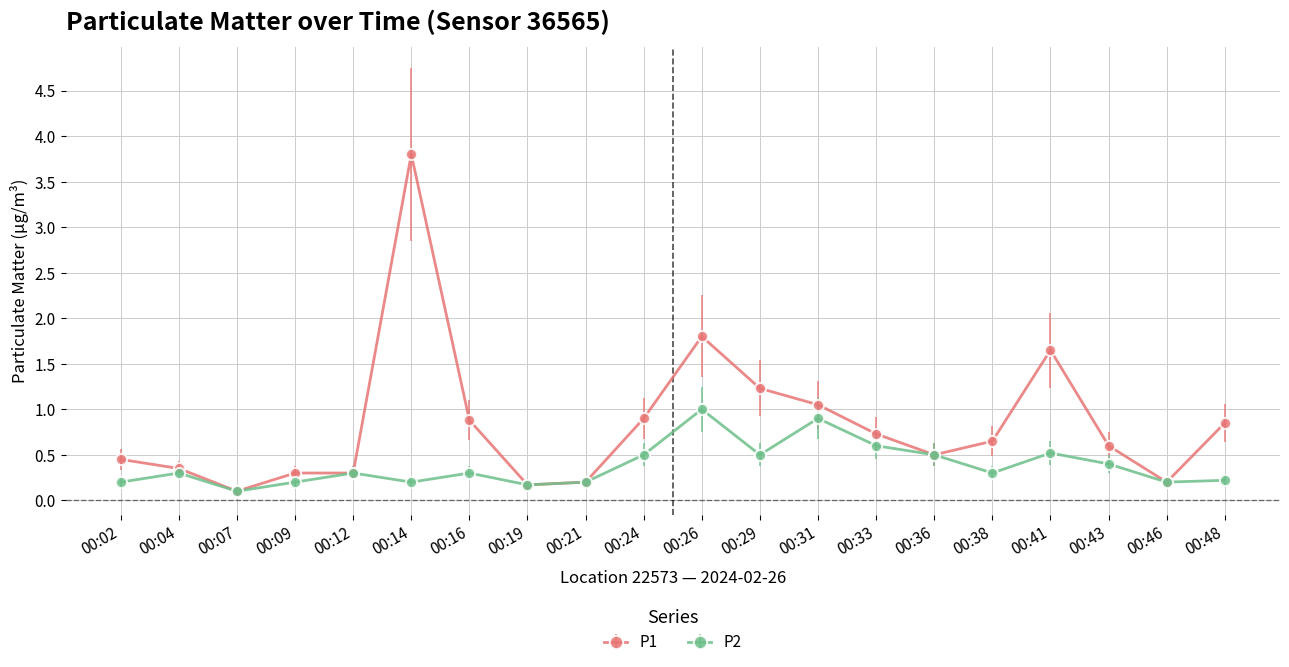

What is the difference between the maximum and minimum values in the P1 series?

3.7